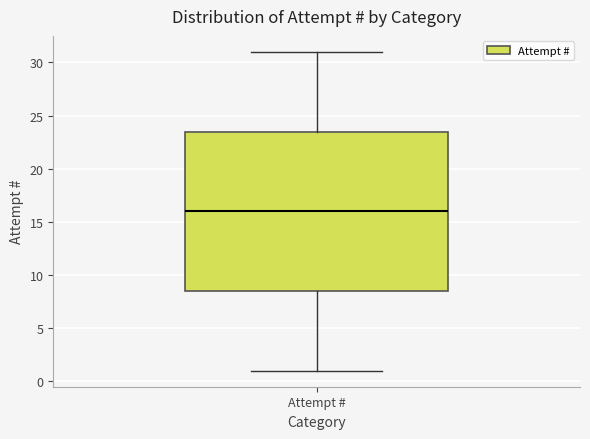

Read this box plot against the y-axis: the position of the median line, the range covered by the box, and the ends of both whiskers. The values are not printed on the chart, so give them approximately, as read against the axis.

median 16.0, box 8.5 to 23.5, whiskers 1.0 to 31.0